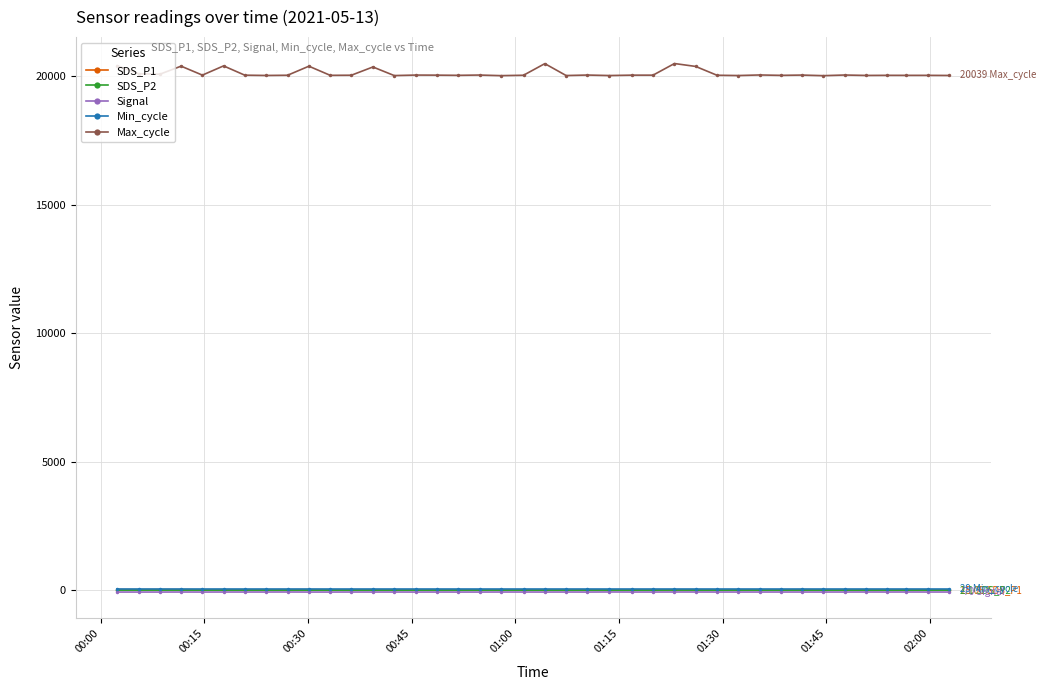

Which series has the largest total across all categories?

Max_cycle